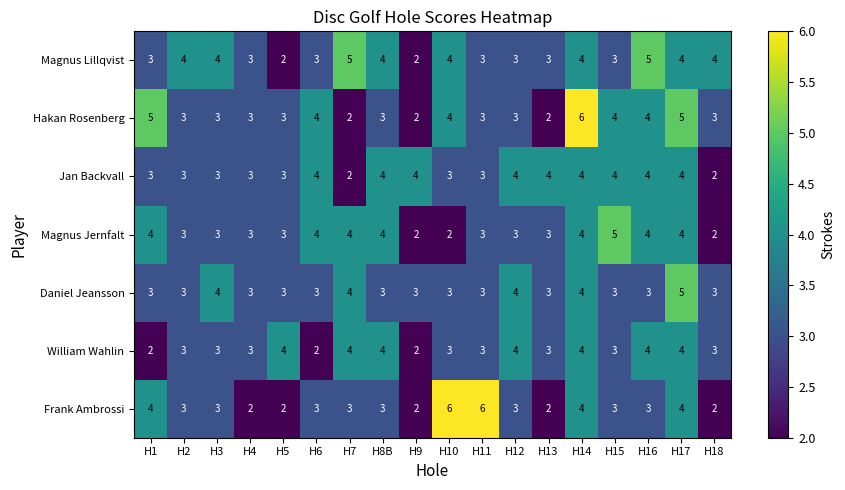

What is the greatest value displayed?

6